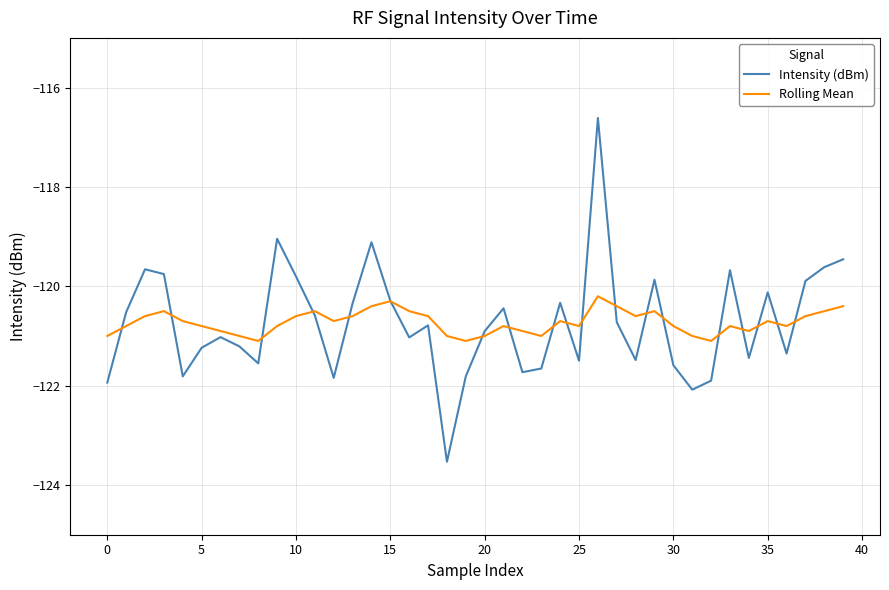

Does the chart display data point markers on the line(s)?

No